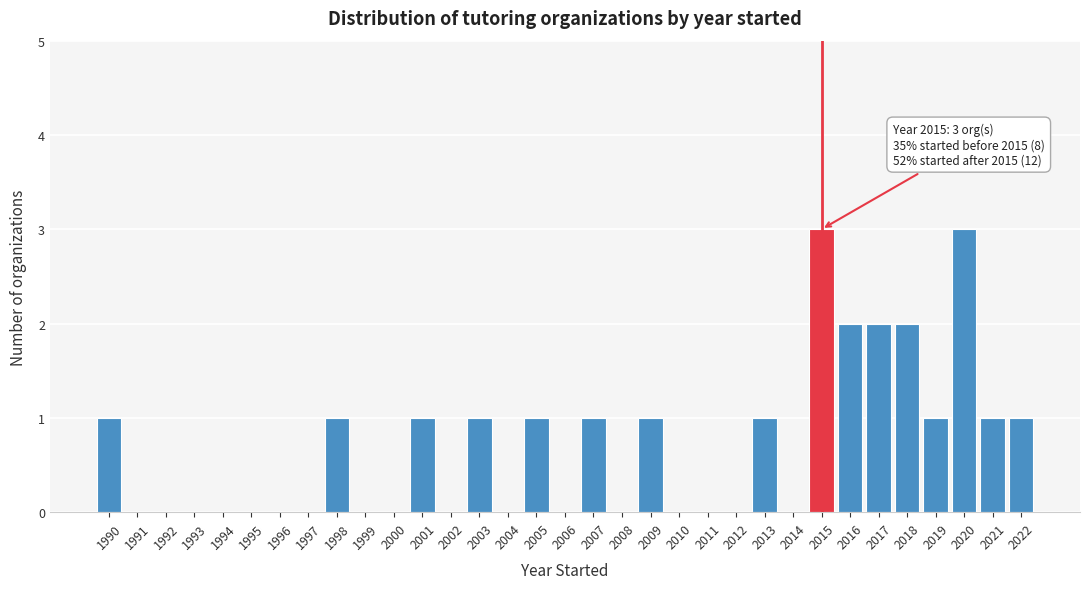

What is the maximum value shown in the chart?

3